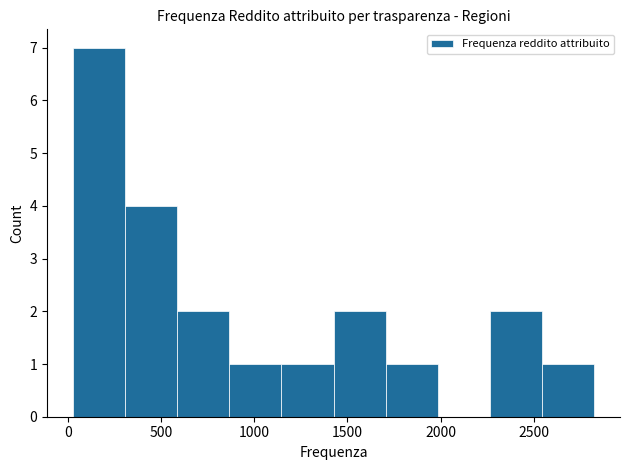

What is the height of the bar covering 600 to 850 on the x-axis? Neither the bar edges nor the heights are printed on the chart, so give them approximately, as read against the axes.

2